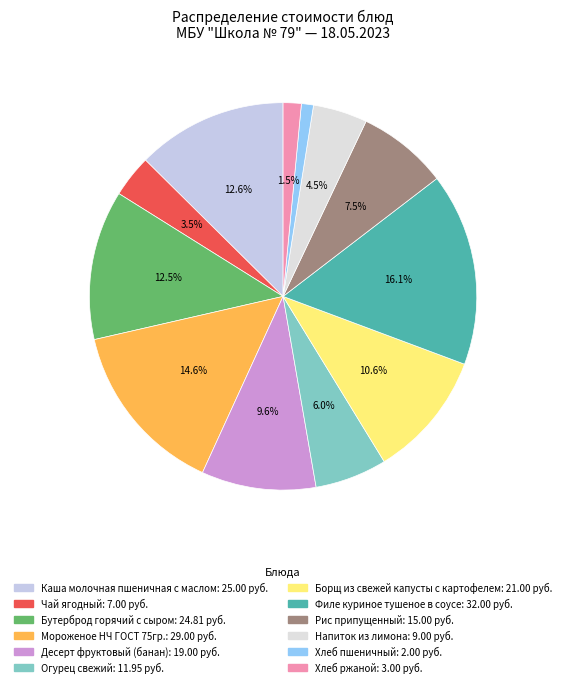

To the nearest percent, what is the difference between the largest and smallest slice percentages?

15%